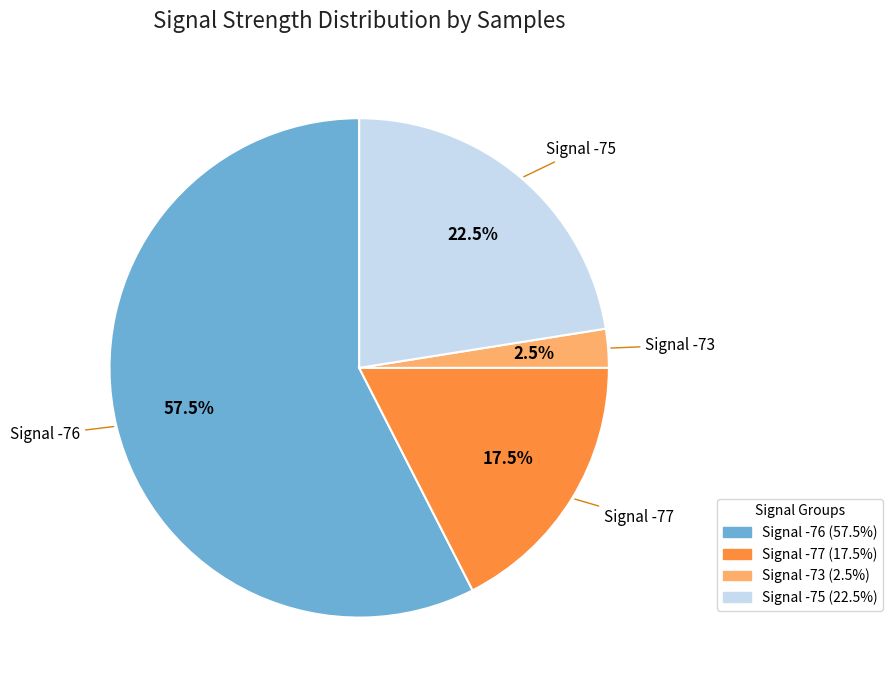

Does any single category account for the majority?

Yes